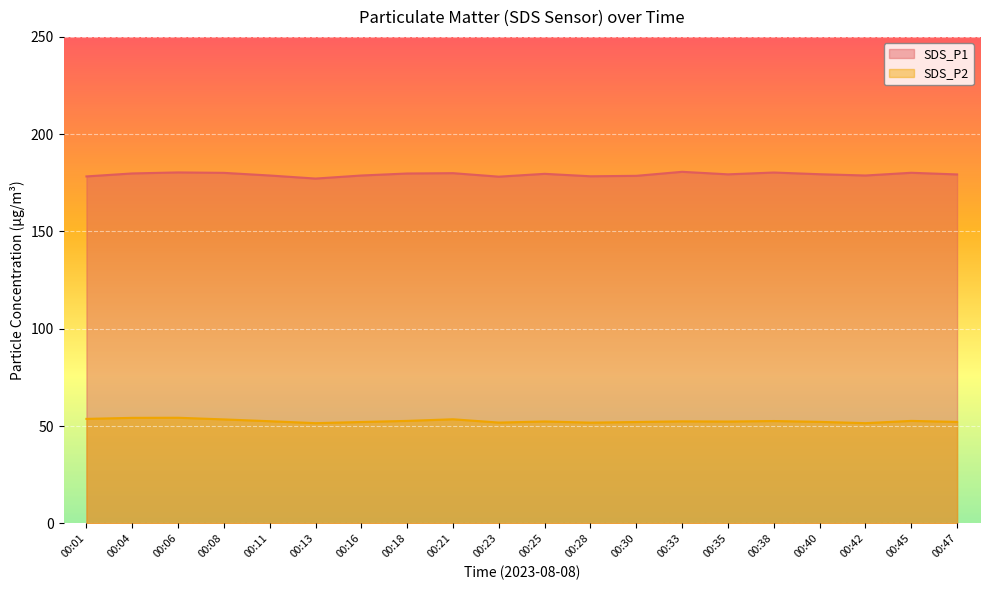

The value of SDS_P2 at 00:04 is 97.5. True or false?

False